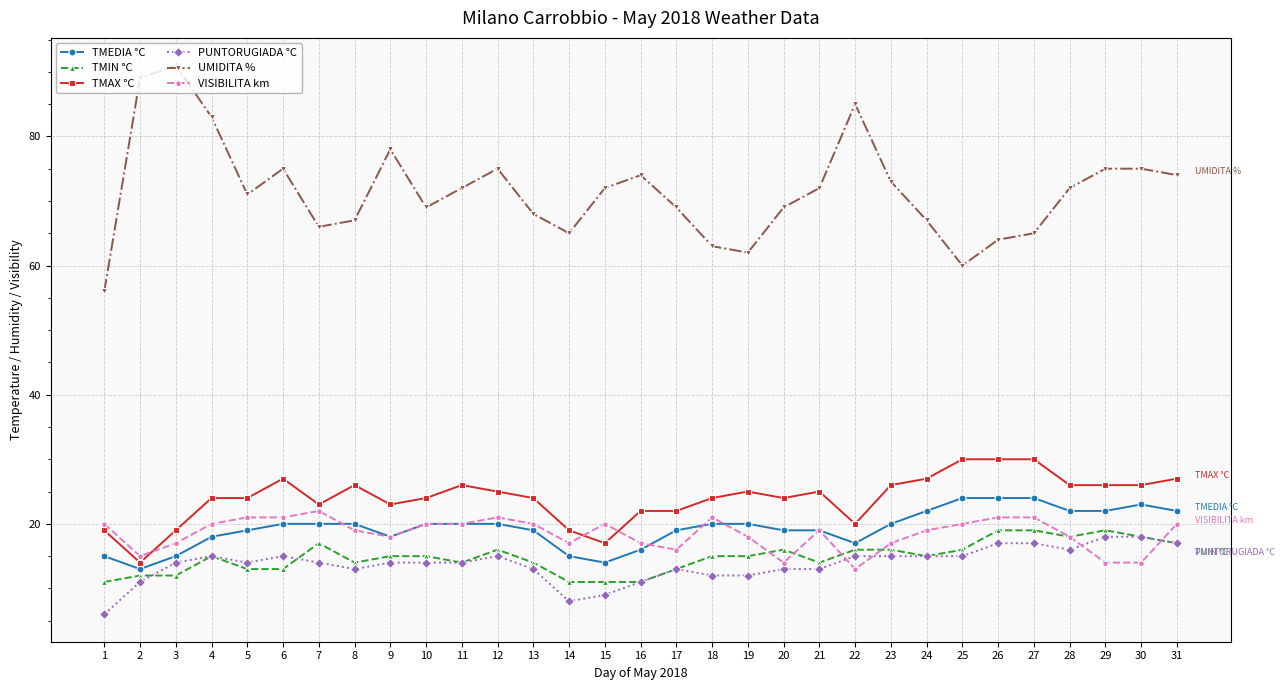

Reading right to left, extract all data points from this chart.

TMEDIA °C: 31=22	30=23	29=22	28=22	27=24	26=24	25=24	24=22	23=20	22=17	21=19	20=19	19=20	18=20	17=19	16=16	15=14	14=15	13=19	12=20	11=20	10=20	9=18	8=20	7=20	6=20	5=19	4=18	3=15	2=13	1=15
TMIN °C: 31=17	30=18	29=19	28=18	27=19	26=19	25=16	24=15	23=16	22=16	21=14	20=16	19=15	18=15	17=13	16=11	15=11	14=11	13=14	12=16	11=14	10=15	9=15	8=14	7=17	6=13	5=13	4=15	3=12	2=12	1=11
TMAX °C: 31=27	30=26	29=26	28=26	27=30	26=30	25=30	24=27	23=26	22=20	21=25	20=24	19=25	18=24	17=22	16=22	15=17	14=19	13=24	12=25	11=26	10=24	9=23	8=26	7=23	6=27	5=24	4=24	3=19	2=14	1=19
PUNTORUGIADA °C: 31=17	30=18	29=18	28=16	27=17	26=17	25=15	24=15	23=15	22=15	21=13	20=13	19=12	18=12	17=13	16=11	15=9	14=8	13=13	12=15	11=14	10=14	9=14	8=13	7=14	6=15	5=14	4=15	3=14	2=11	1=6
UMIDITA %: 31=74	30=75	29=75	28=72	27=65	26=64	25=60	24=67	23=73	22=85	21=72	20=69	19=62	18=63	17=69	16=74	15=72	14=65	13=68	12=75	11=72	10=69	9=78	8=67	7=66	6=75	5=71	4=83	3=91	2=89	1=56
VISIBILITA km: 31=20	30=14	29=14	28=18	27=21	26=21	25=20	24=19	23=17	22=13	21=19	20=14	19=18	18=21	17=16	16=17	15=20	14=17	13=20	12=21	11=20	10=20	9=18	8=19	7=22	6=21	5=21	4=20	3=17	2=15	1=20